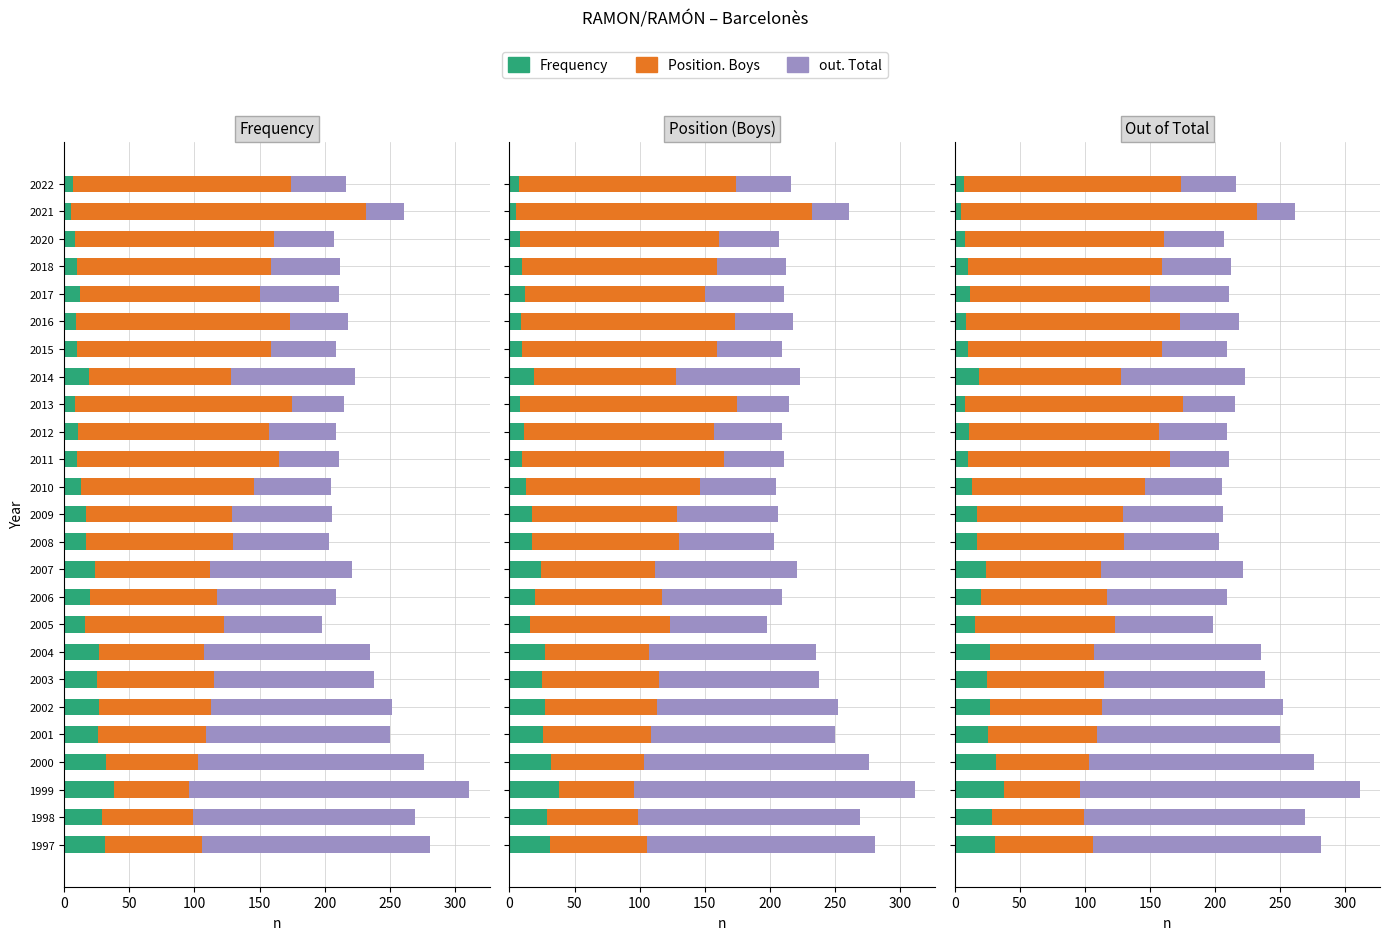

What is the difference between the highest and lowest values at 2009?

95